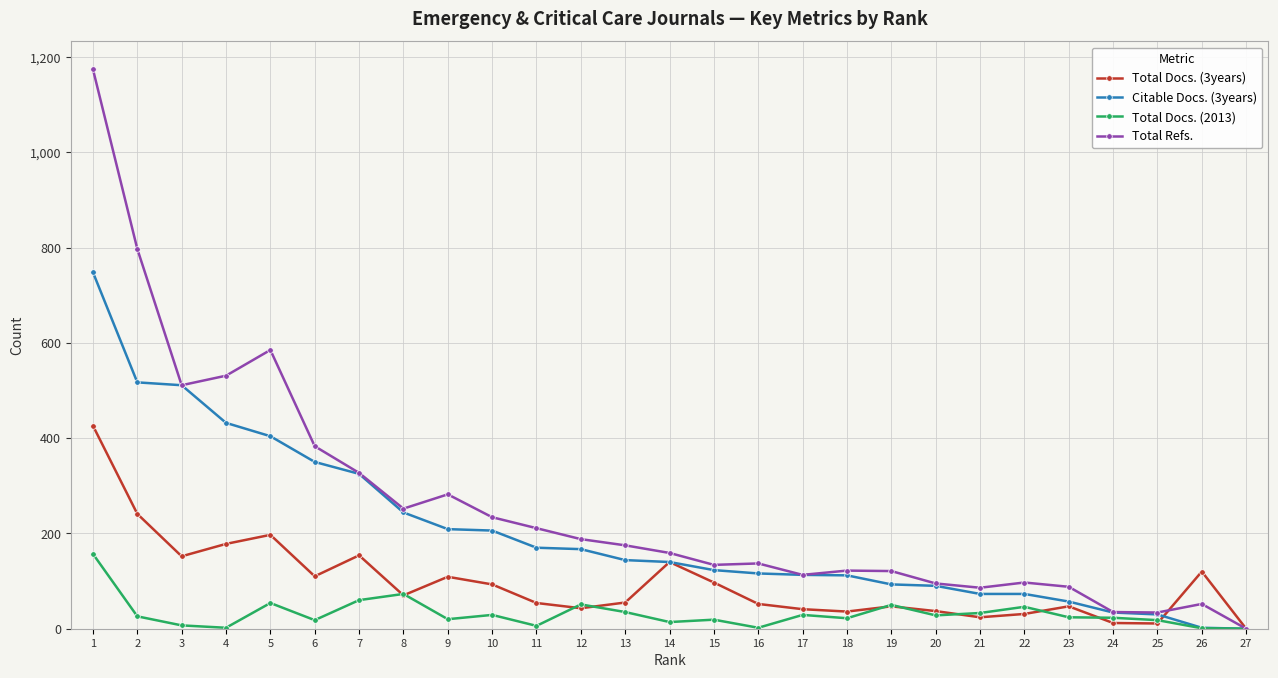

Which series has the largest range (max minus min)?

Total Refs.